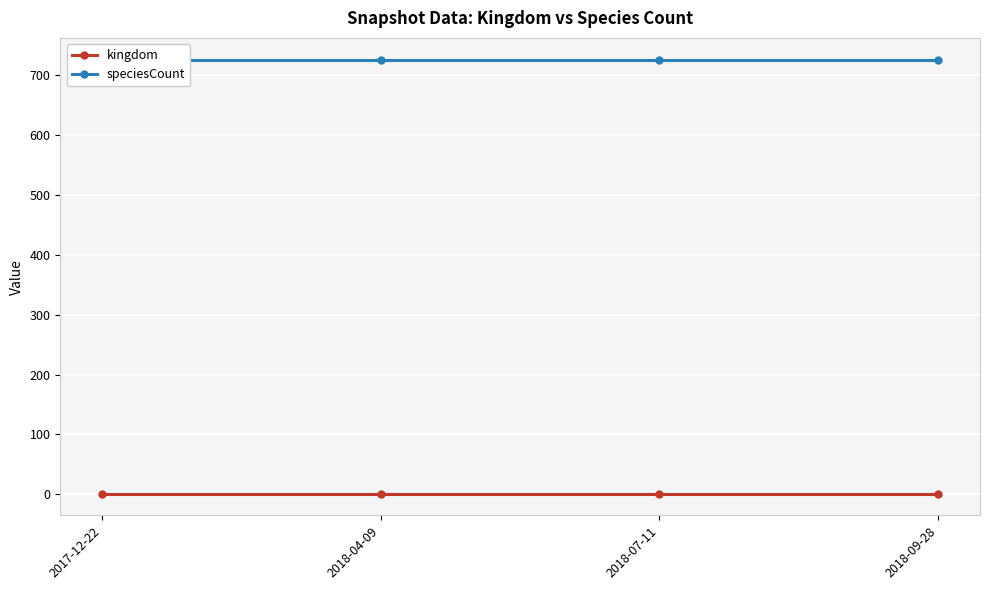

List the series in order of their peak value, highest first.

speciesCount, kingdom